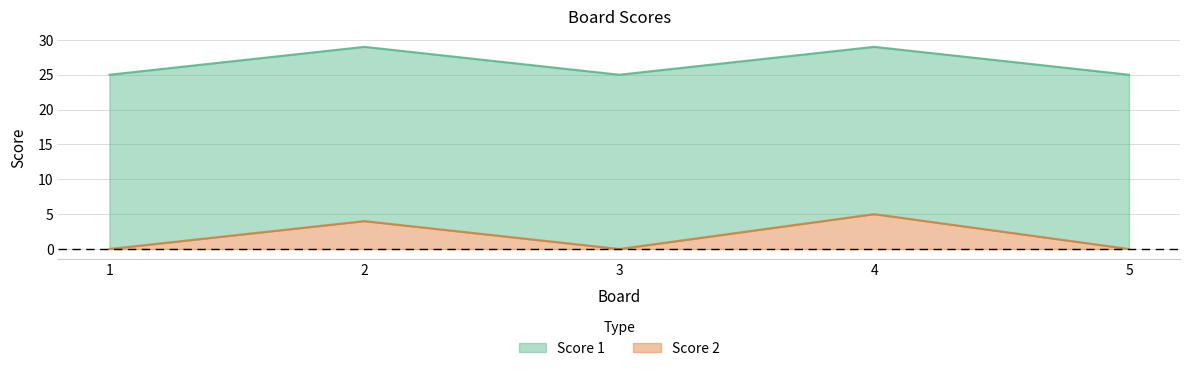

Rank the categories by value from lowest to highest.

1, 3, 5, 2, 4